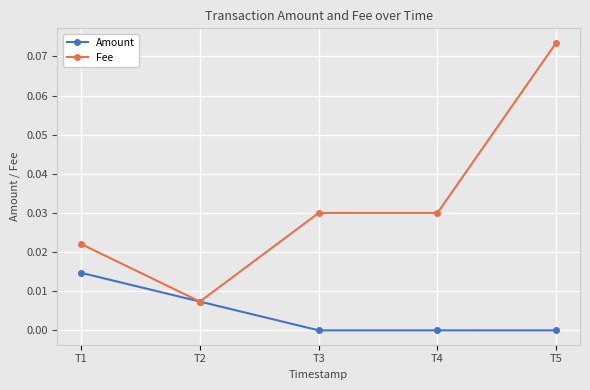

At which category does Fee reach its first local valley?

T2